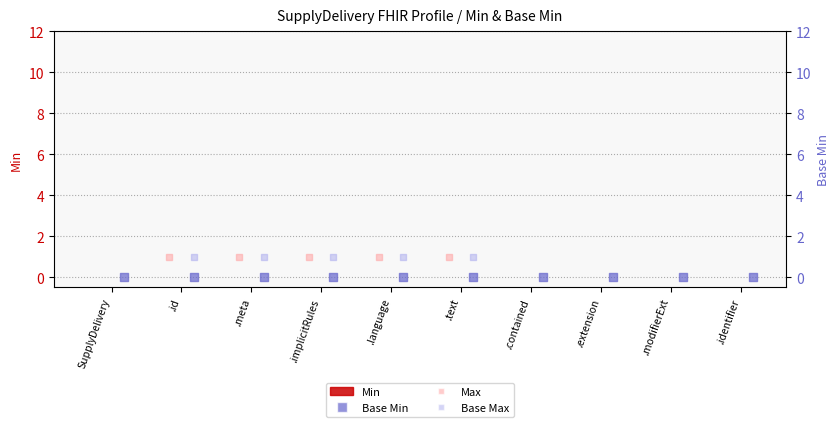

Which series contains the highest Y value?

Max (capped at 10)